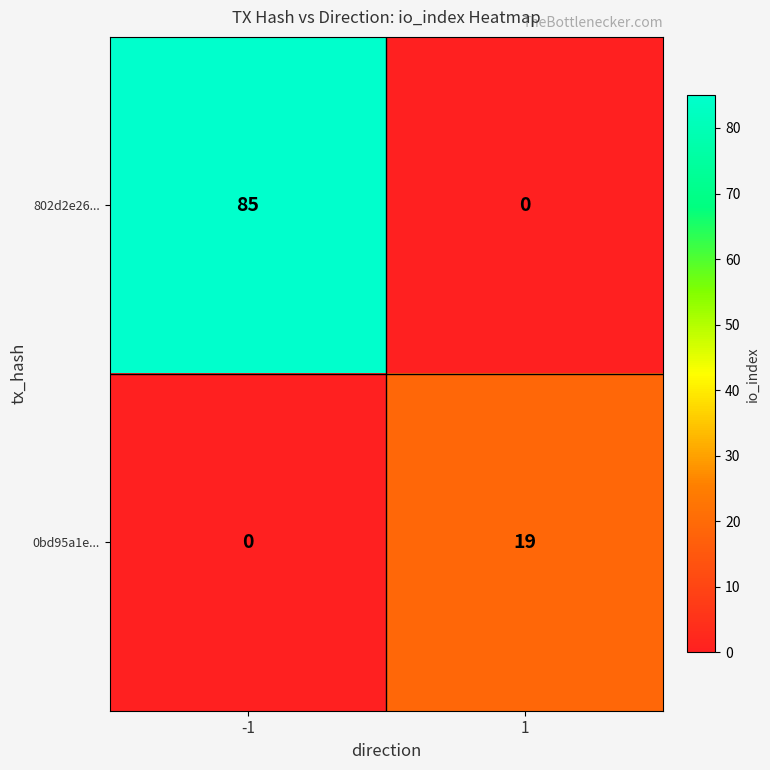

Reading left to right, list all the values displayed in this chart.

802d2e26...: 85	0
0bd95a1e...: 0	19